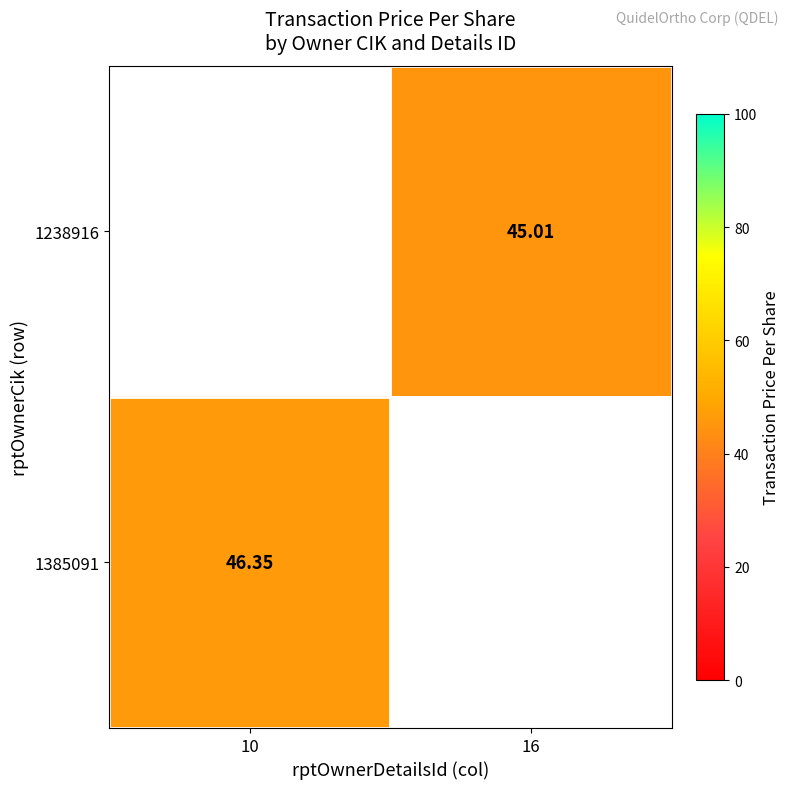

List the labels in order of 1385091 value, smallest first.

10, 16